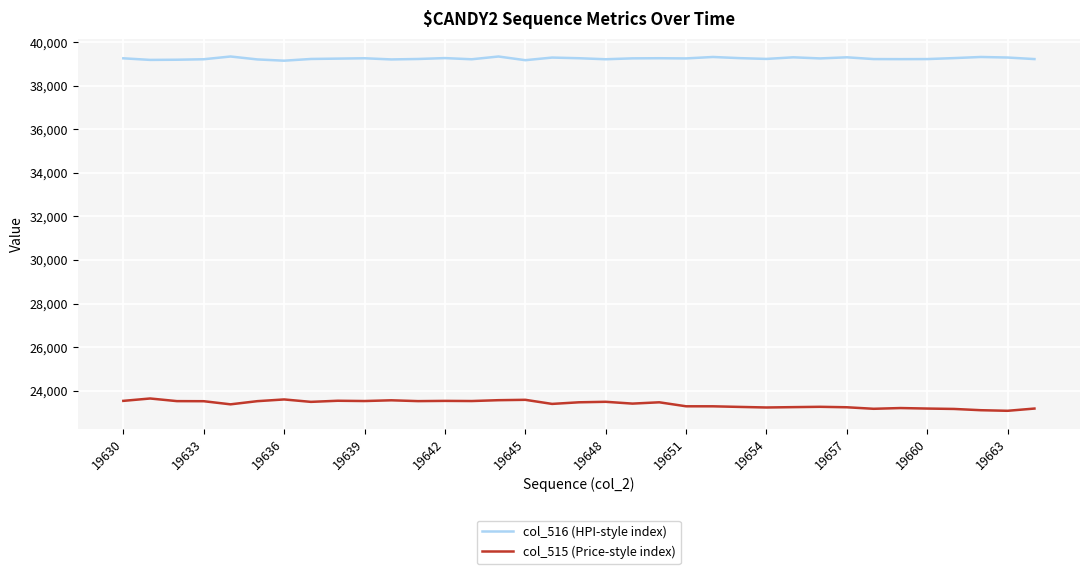

How many lines are shown in the chart?

2